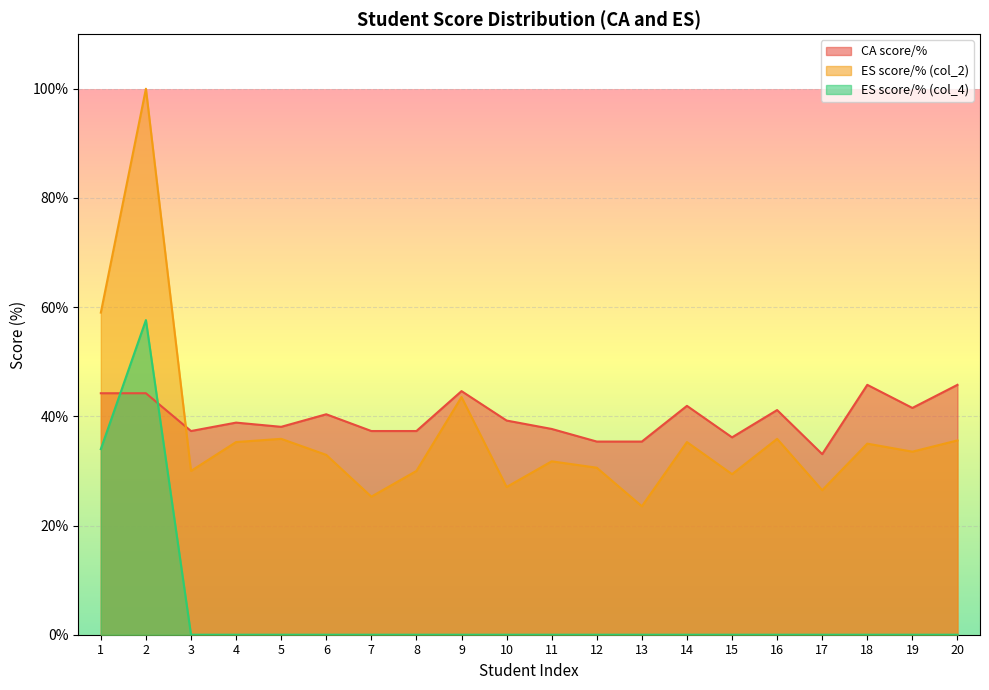

In CA score/%, how many points are higher than both neighbors (excluding endpoints)?

6